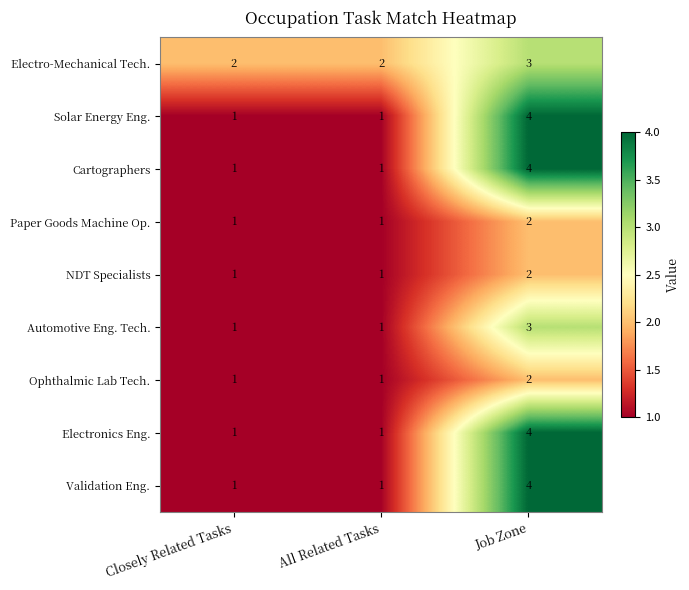

At which category is the sum across all series the highest?

Job Zone